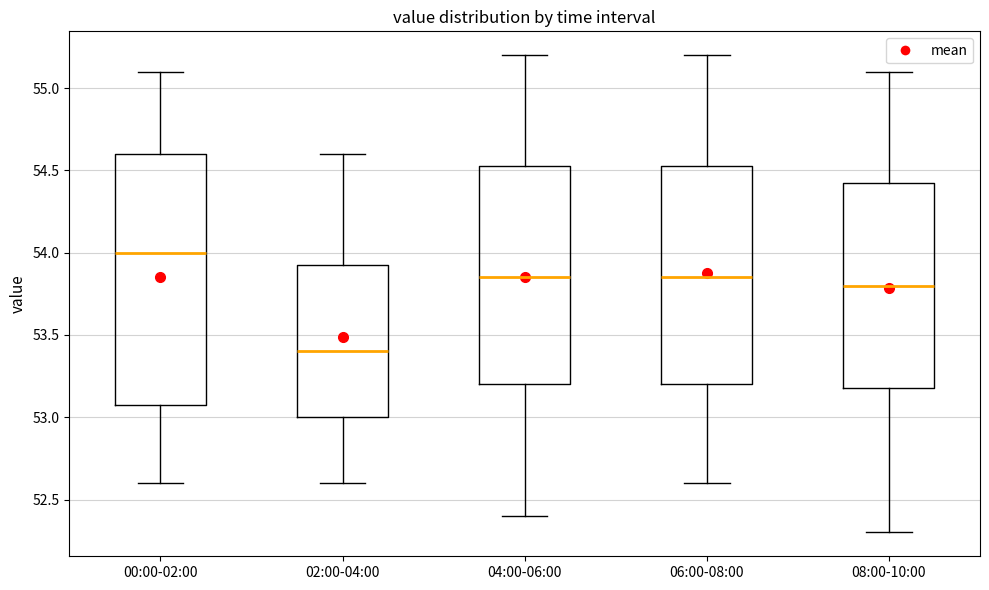

Where does the lower whisker of the box for 04:00-06:00 end on the y-axis? The values are not printed on the chart, so give them approximately, as read against the axis.

52.40